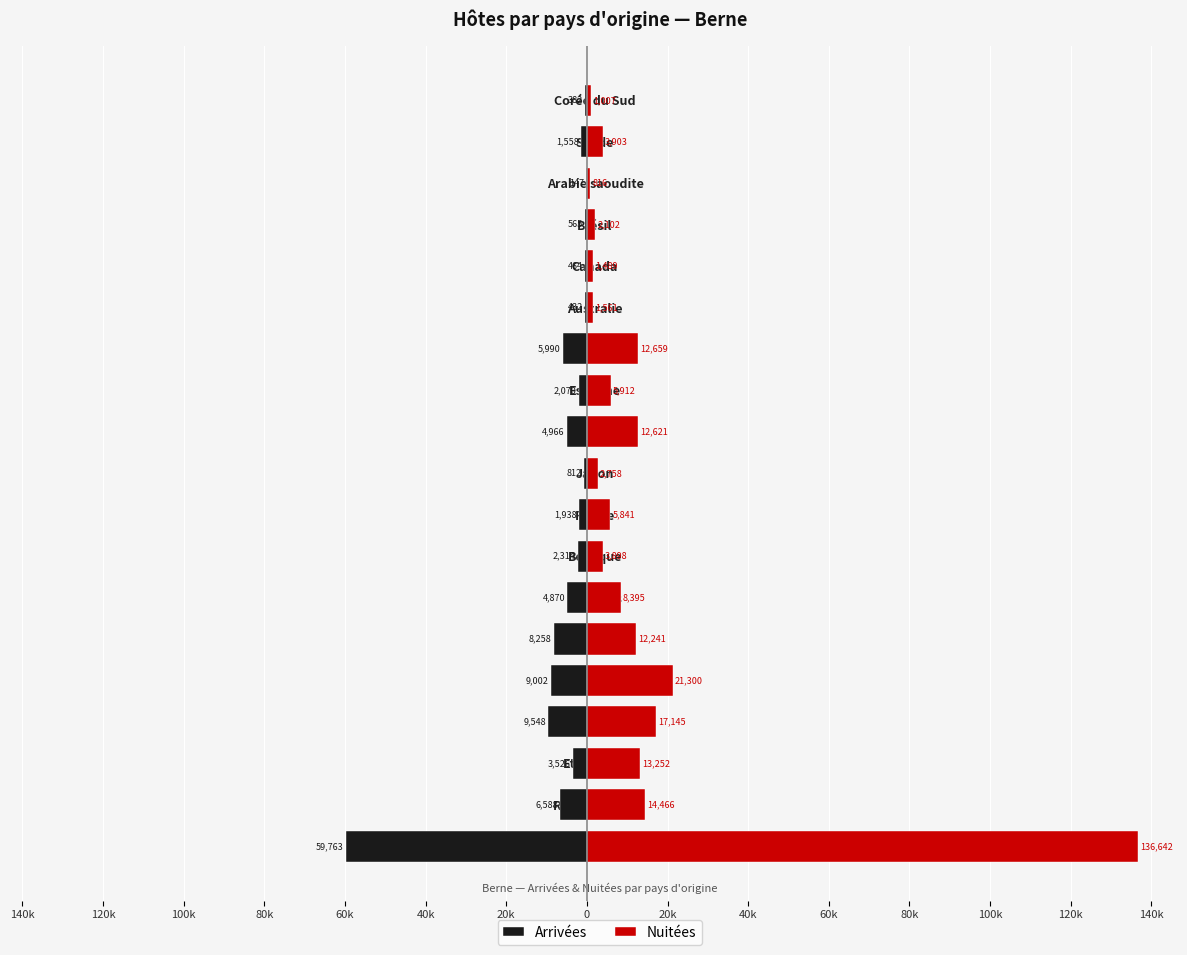

List the series in order of their overall mean, lowest first.

Arrivées, Nuitées